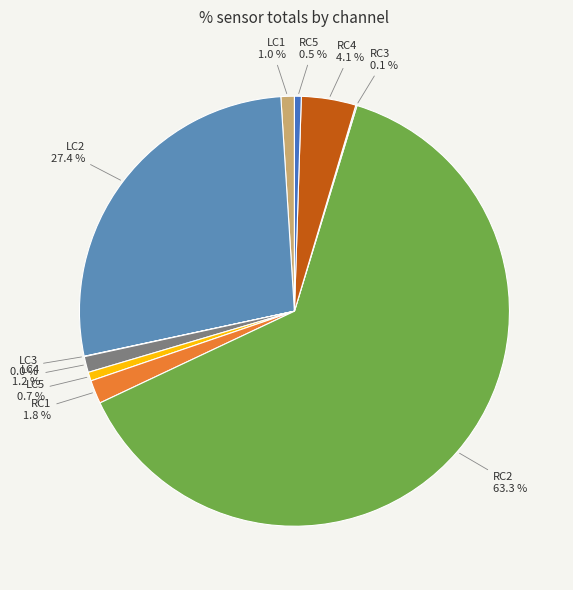

What is the largest slice in the pie chart?

RC2